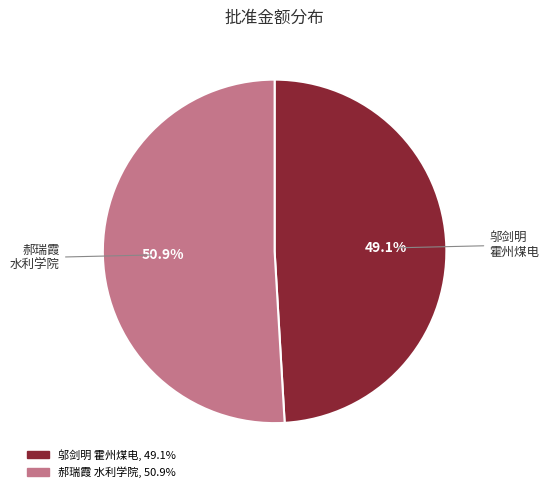

To the nearest percent, what is the difference between the largest and smallest slice percentages?

2%